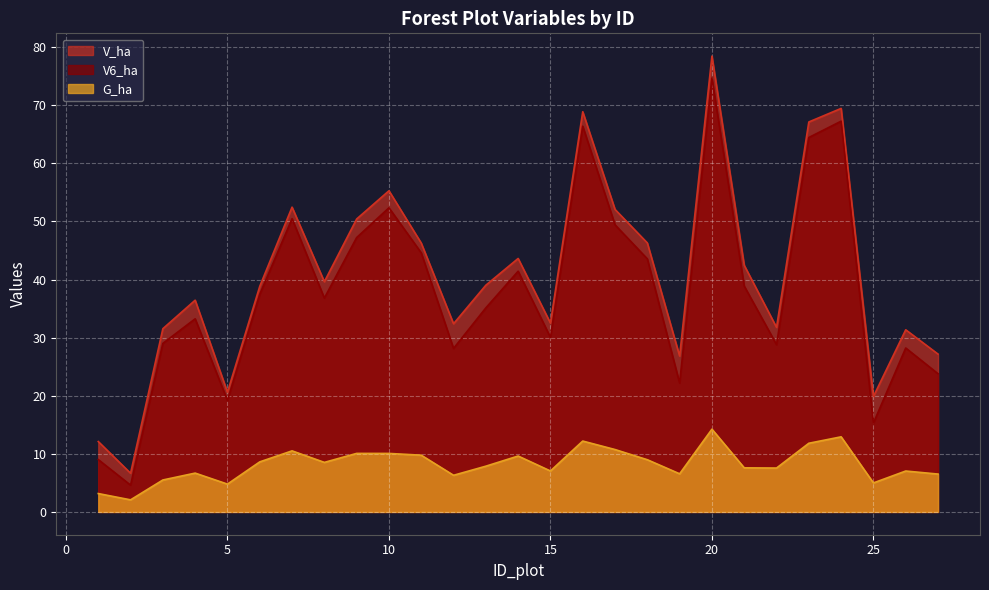

At which label does G_ha reach its peak?

20